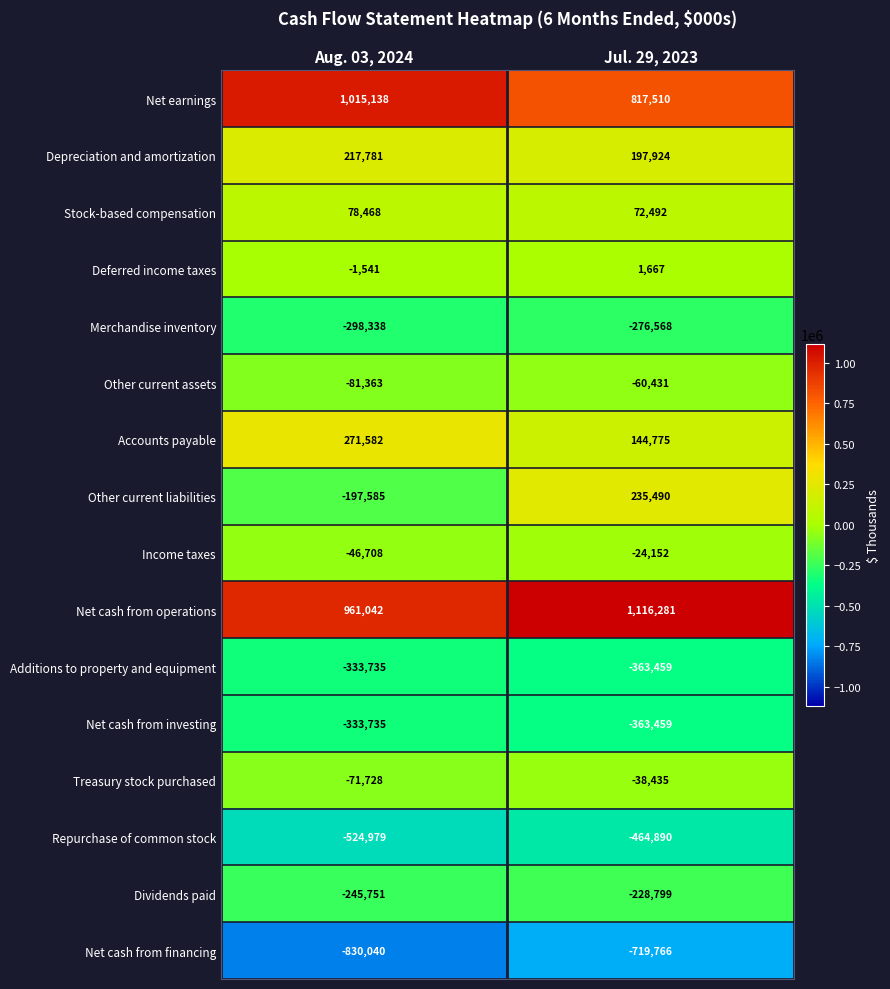

List the labels in order of Net cash from investing value, largest first.

Aug. 03, 2024, Jul. 29, 2023